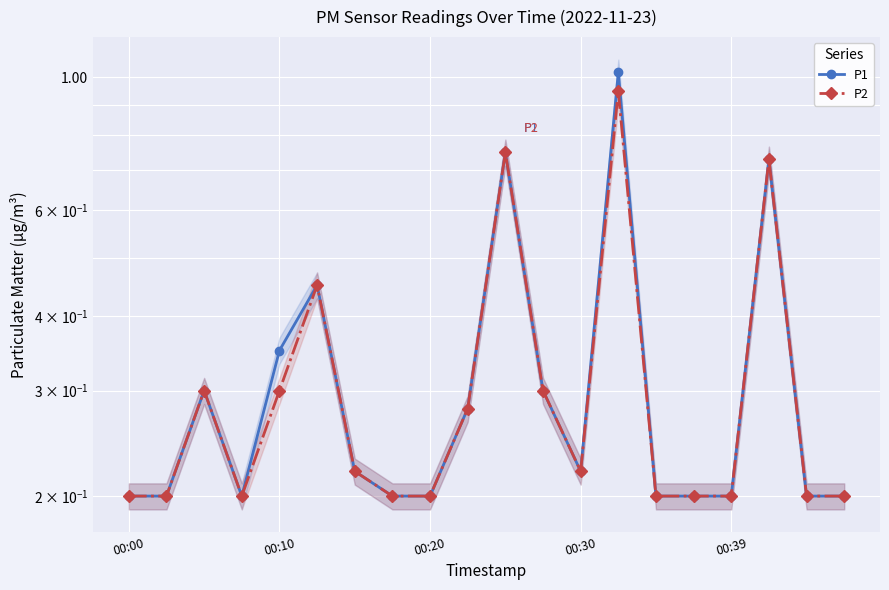

Reading right to left, list all the values displayed in this chart.

P1: 0.2	0.2	0.7	0.2	0.2	0.2	1.0	0.2	0.3	0.8	0.3	0.2	0.2	0.2	0.5	0.3	0.2	0.3	0.2	0.2
P2: 0.2	0.2	0.7	0.2	0.2	0.2	0.9	0.2	0.3	0.8	0.3	0.2	0.2	0.2	0.5	0.3	0.2	0.3	0.2	0.2